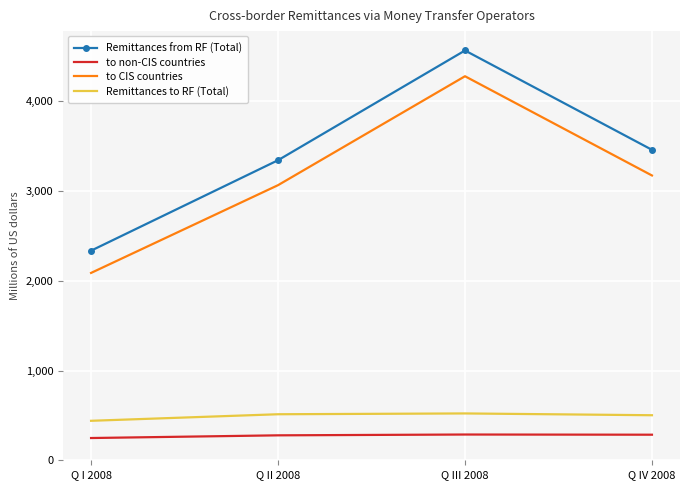

Where does the to non-CIS countries series first go above 285?

Q III 2008